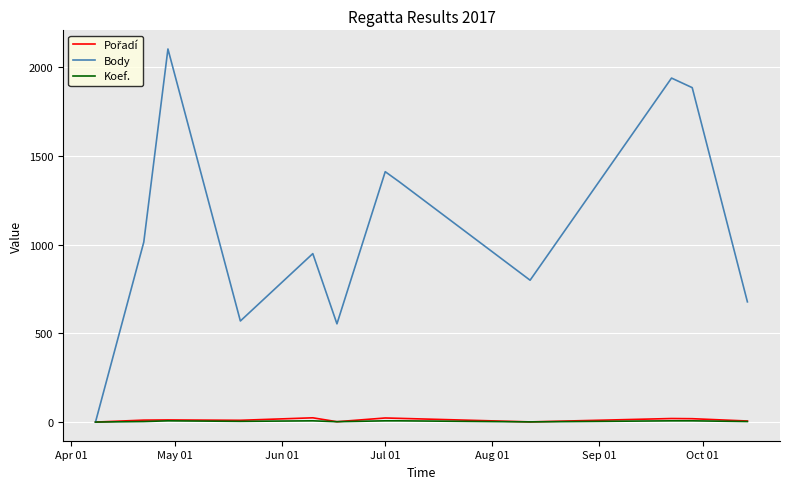

Which series has the largest total across all categories?

Body